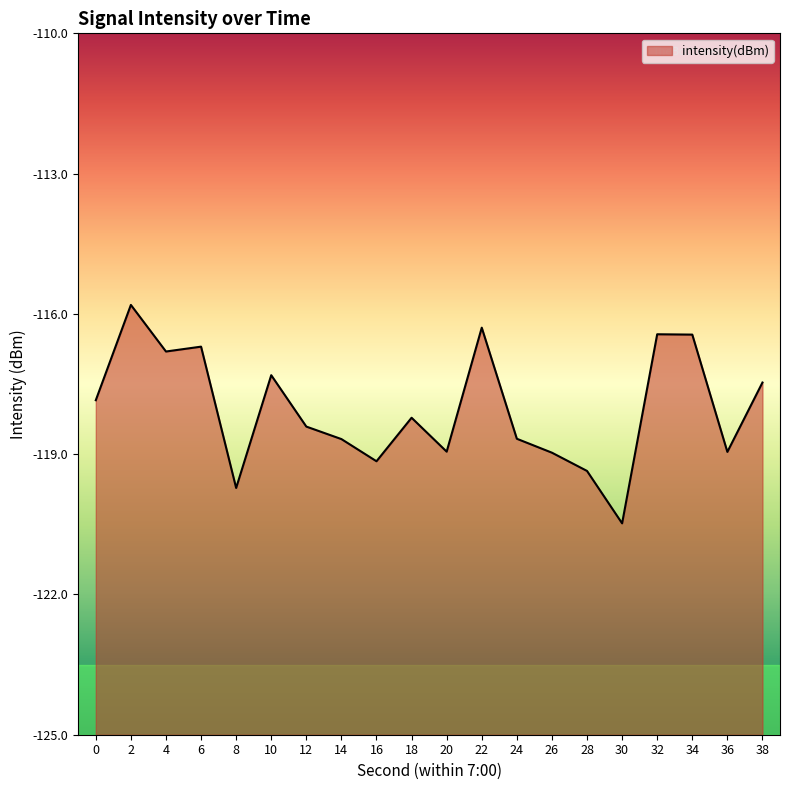

Reading left to right, list all the values displayed in this chart.

0=-117.8	2=-115.8	4=-116.8	6=-116.7	8=-119.7	10=-117.3	12=-118.4	14=-118.7	16=-119.2	18=-118.2	20=-118.9	22=-116.3	24=-118.7	26=-119.0	28=-119.4	30=-120.5	32=-116.4	34=-116.4	36=-119.0	38=-117.5